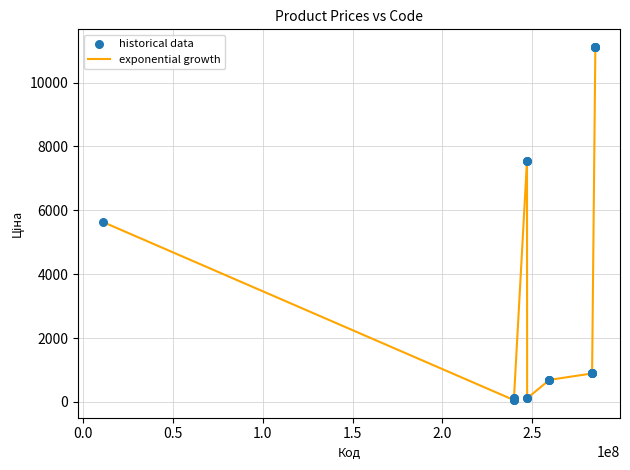

What is the greatest value displayed?

11113.6